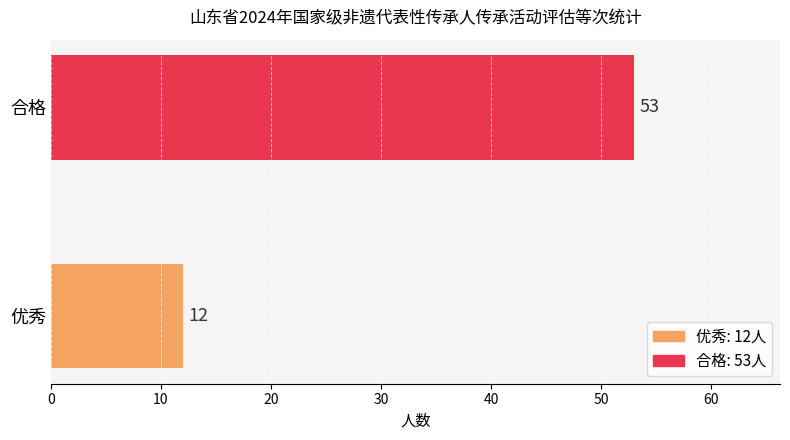

What is the difference between the maximum and minimum values?

41